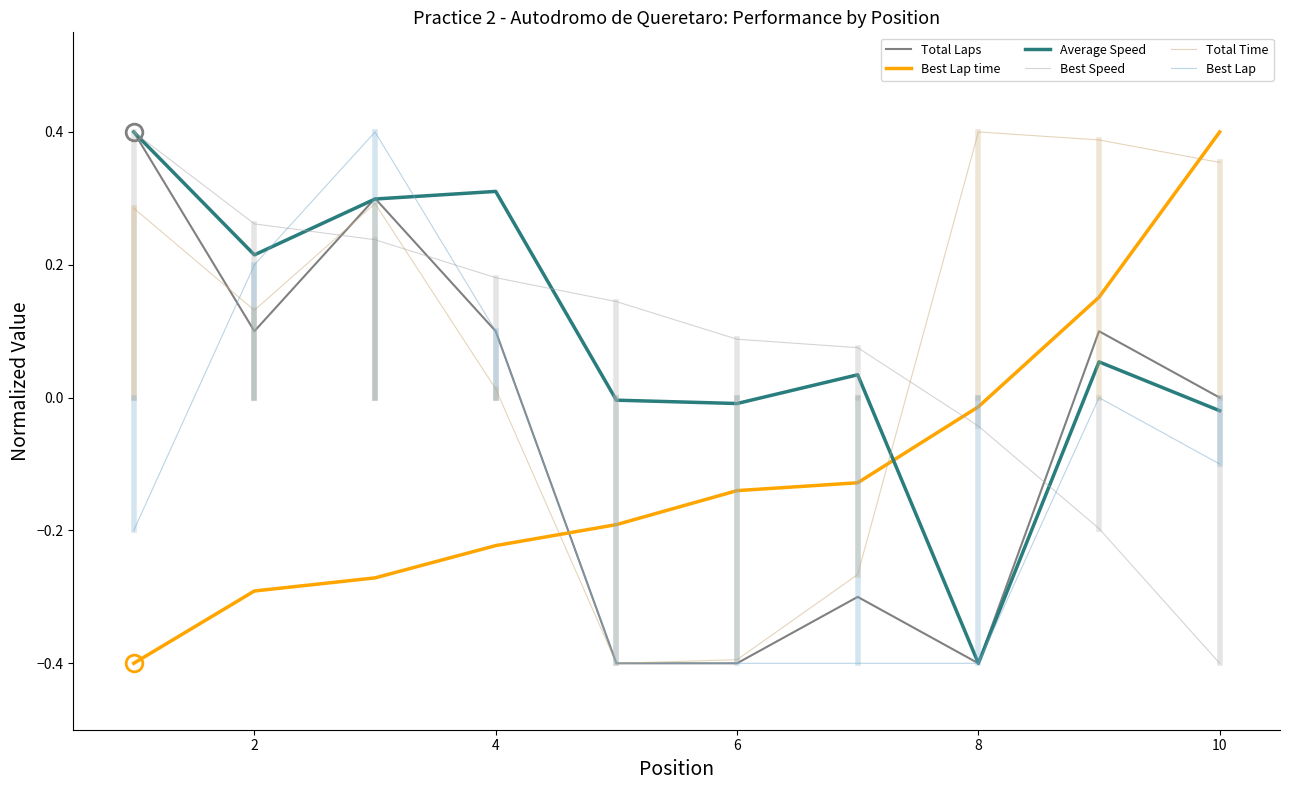

What is the minimum value for Total Time?

-0.4